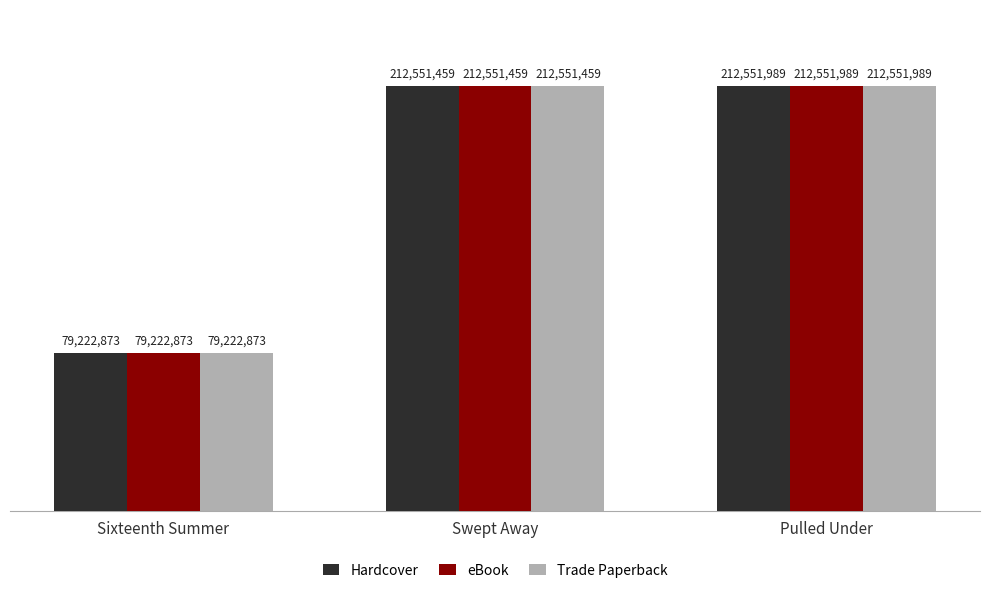

How many data points does each series have?

3